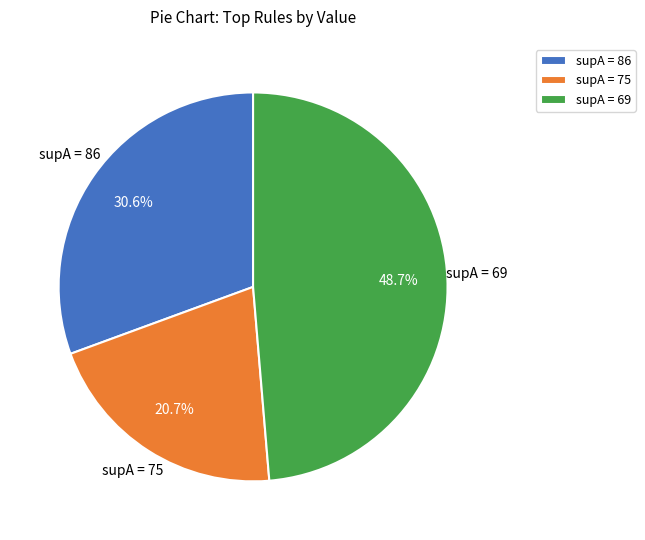

How much of the chart is everything except supA = 75?

79.3%